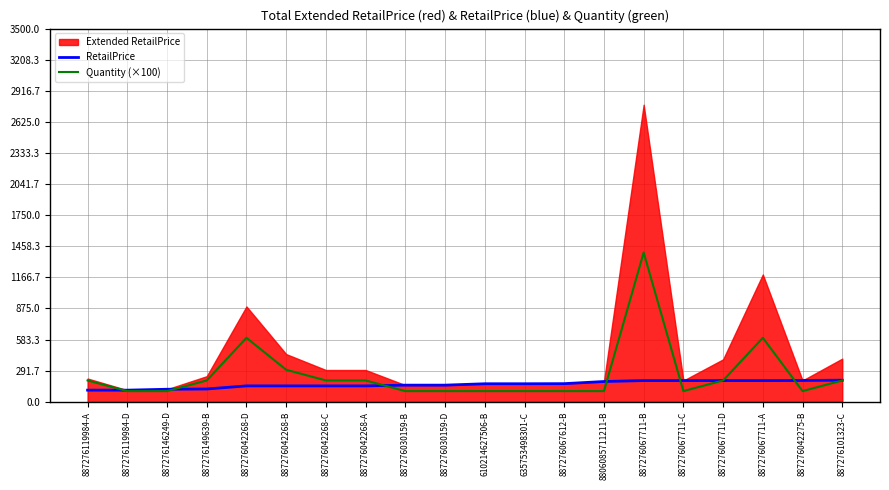

The Quantity (×100) series shows 600.0 at 887276042268-D. True or false?

True